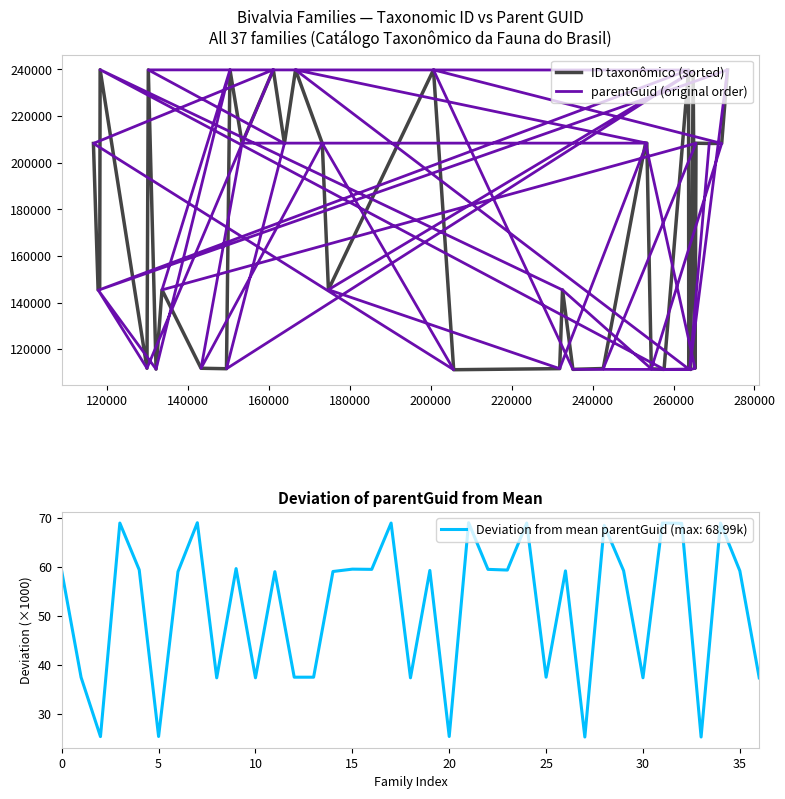

After their last crossing, which series has the higher values: parentGuid (original order) or ID taxonômico (sorted)?

ID taxonômico (sorted)